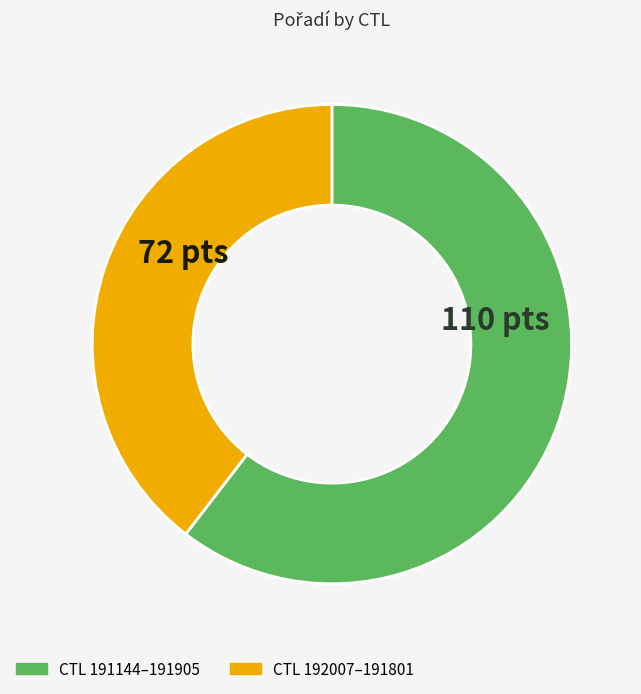

How many segments does this pie chart have?

2